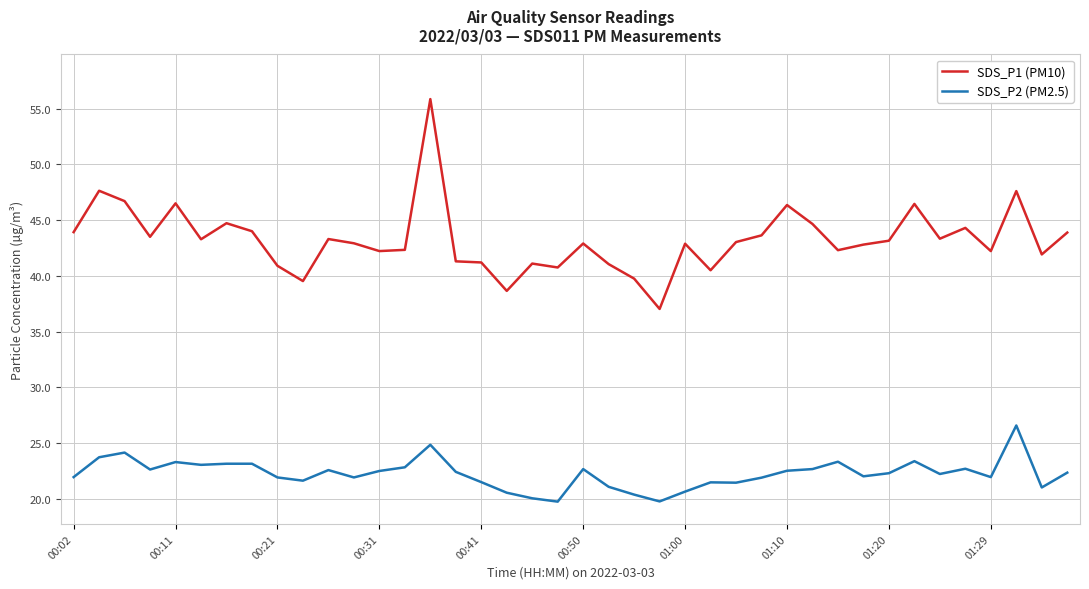

List the series in order of their overall mean, highest first.

SDS_P1 (PM10), SDS_P2 (PM2.5)